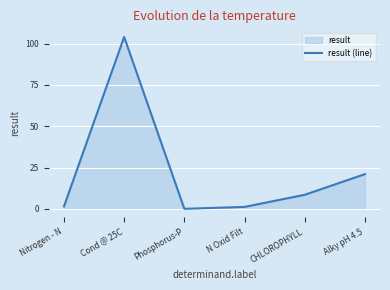

What is the difference between the values at Nitrogen - N and N Oxid Filt?

0.3